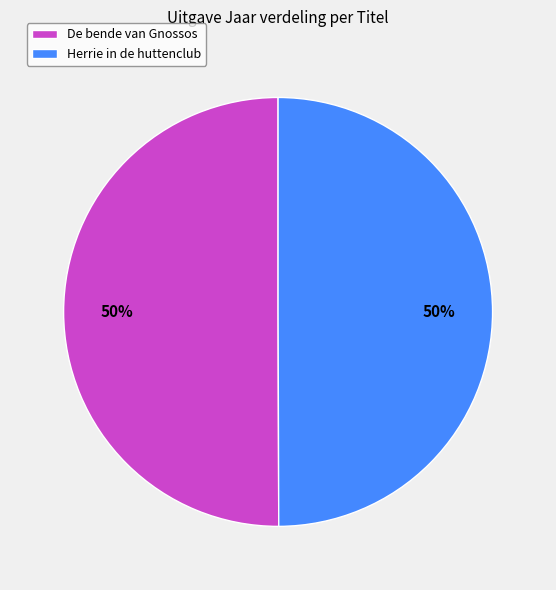

What is the ratio of the value at De bende van Gnossos to the value at Herrie in de huttenclub?

1.0